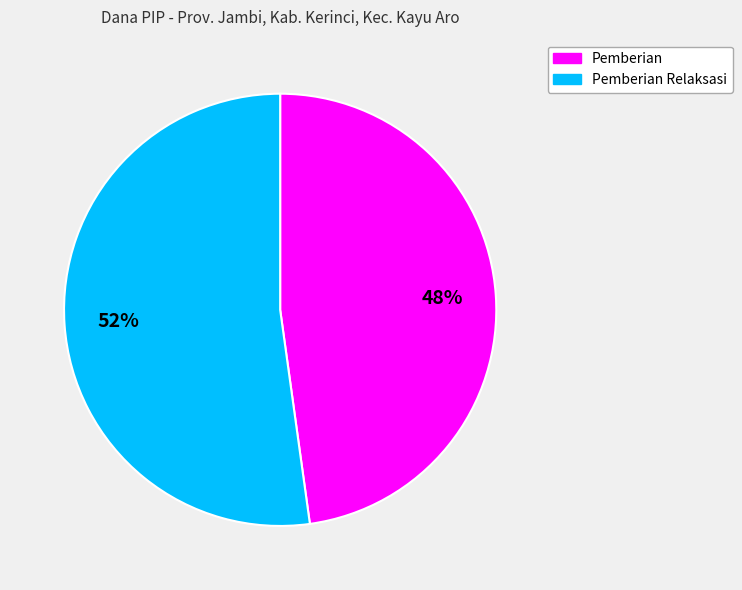

Is it true that Pemberian is 33% of the pie?

False